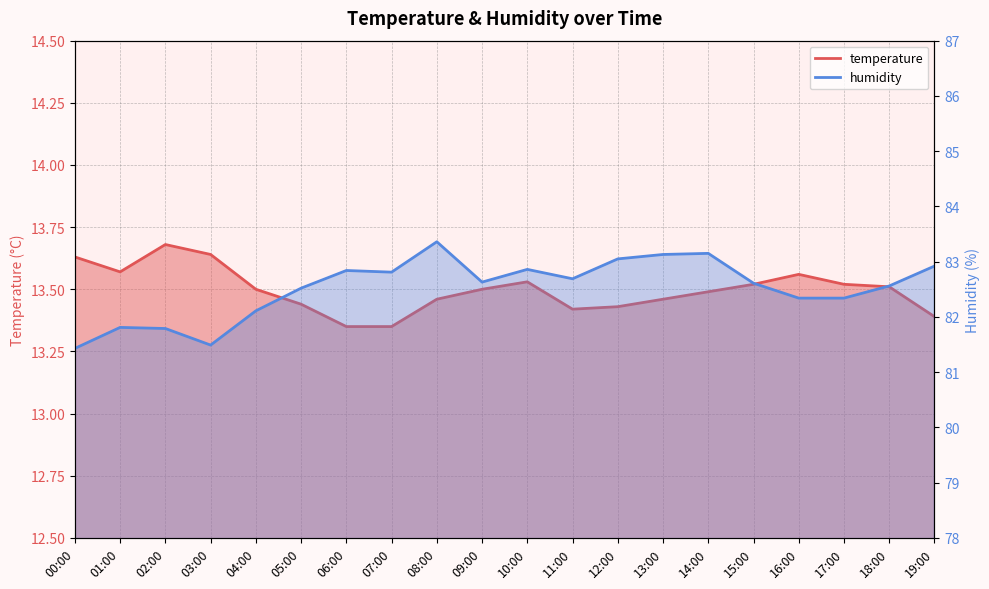

What is the difference between the highest and lowest values at 04:00?

68.6